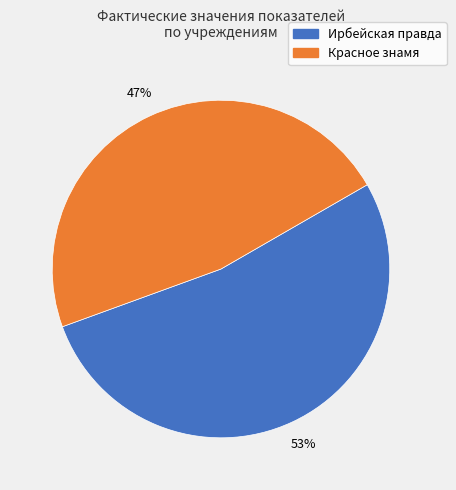

To the nearest percent, what is the difference between the largest and smallest slice percentages?

6%